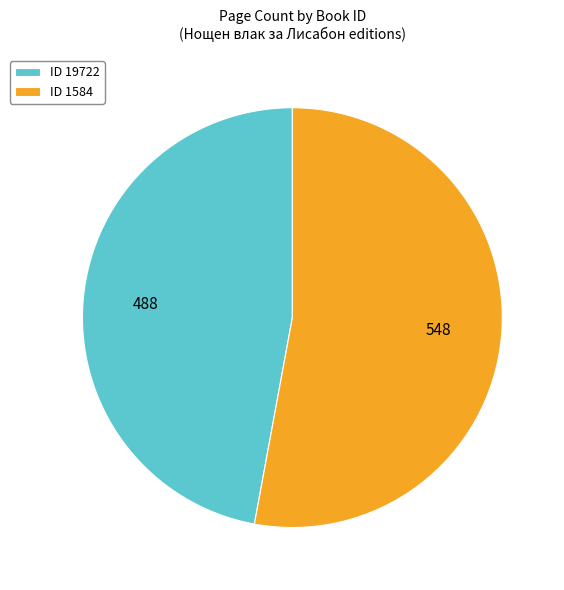

Count the number of slices in the pie.

2